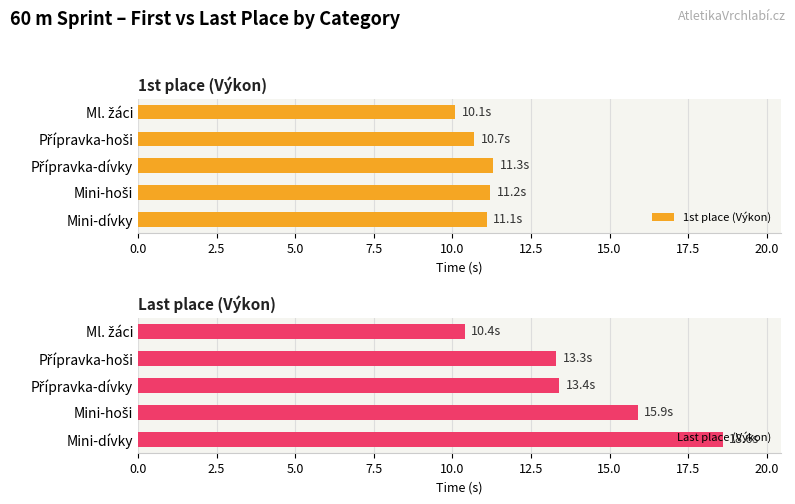

Which category has the highest value in the Last place (Výkon) series?

Mini-dívky